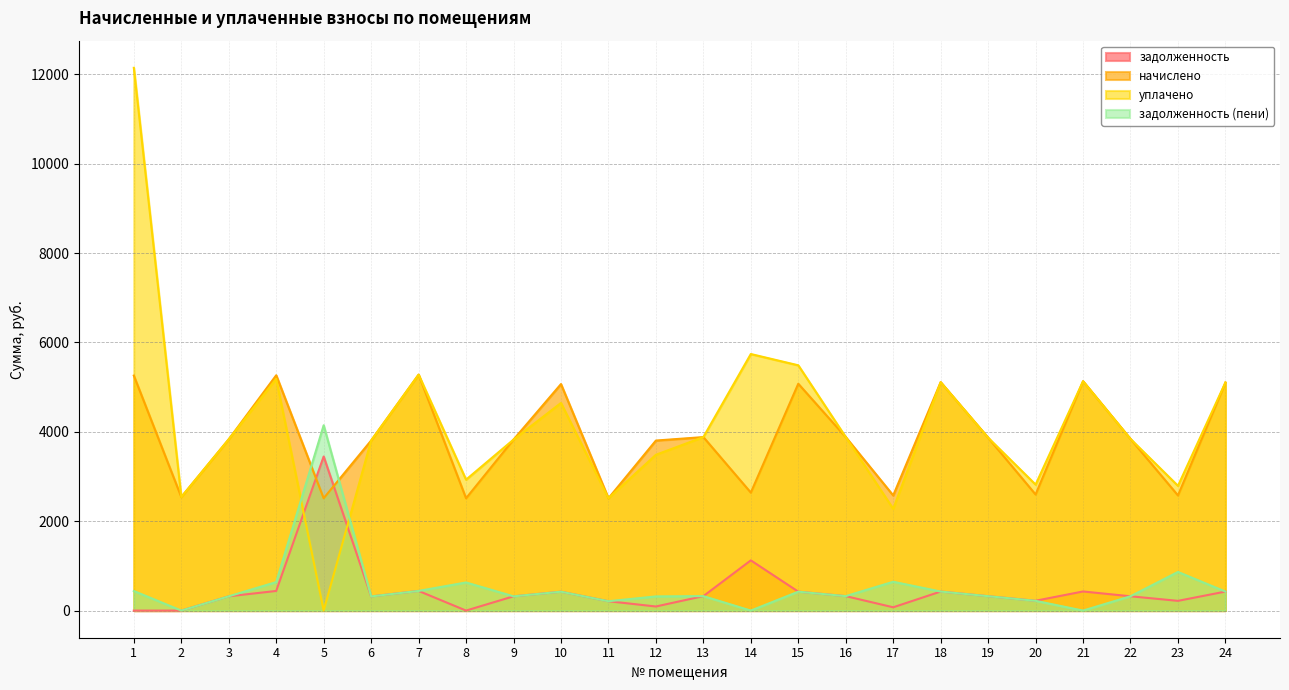

At which category does the chart reach its minimum across all series?

1